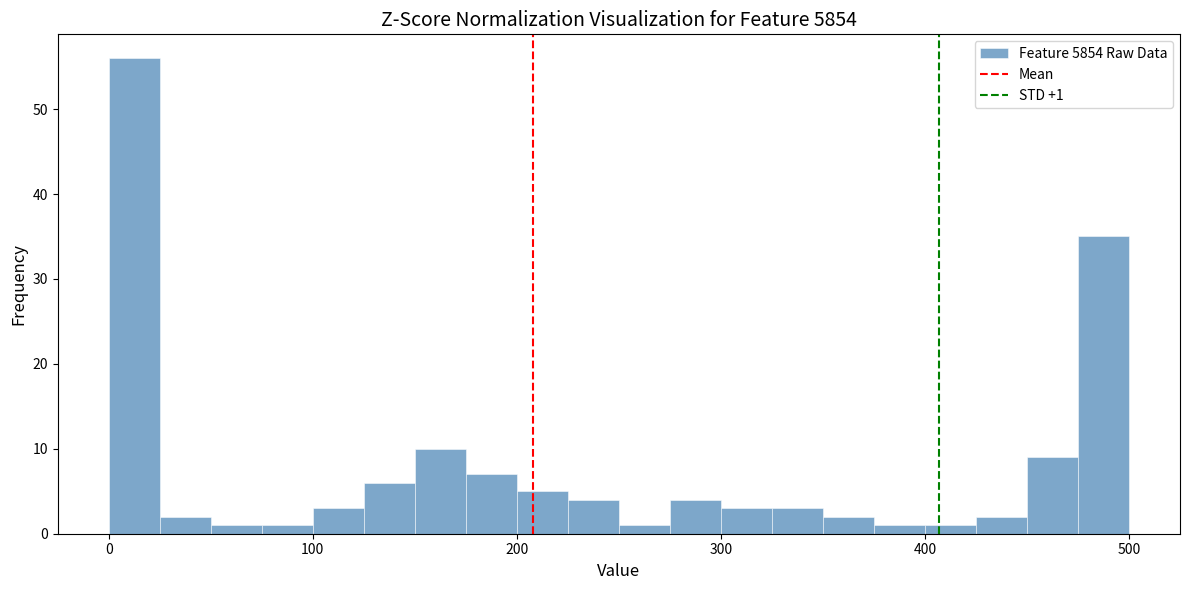

Read against the x-axis, roughly where is the centre of the tallest bar?

10